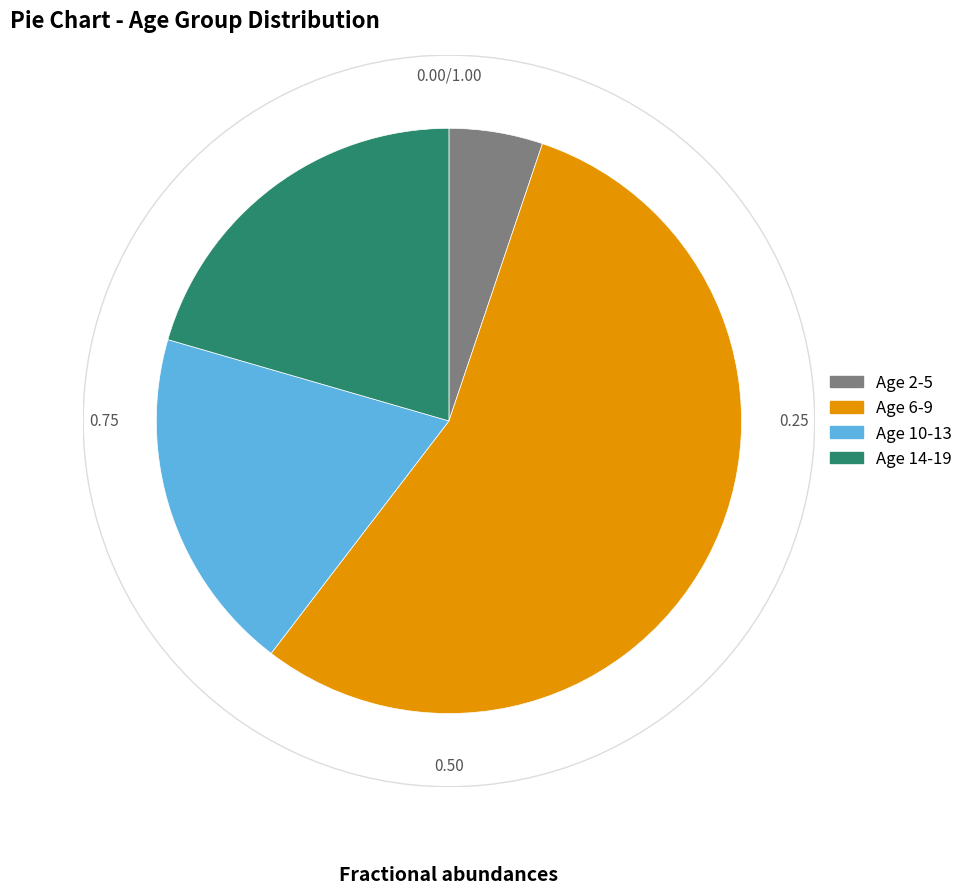

Is there any slice that represents more than half of the pie?

Yes